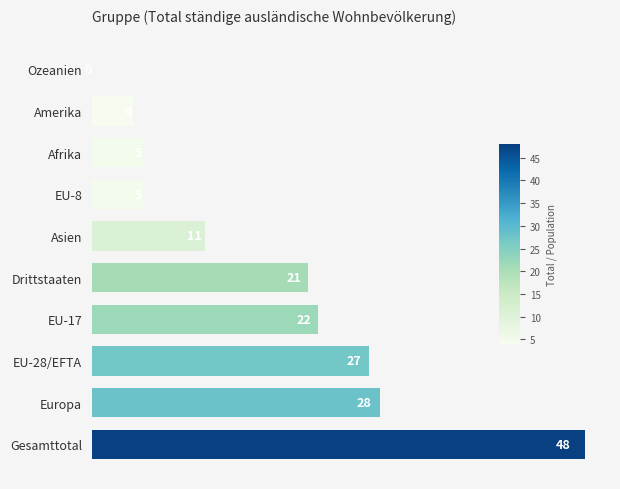

How many distinct data groups are displayed?

1